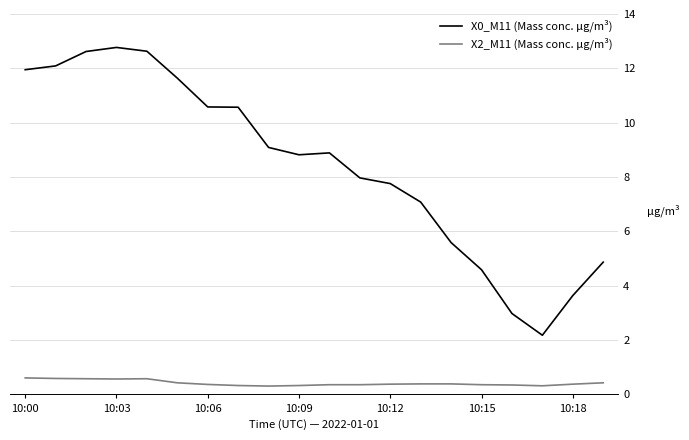

True or false: X2_M11 (Mass conc. μg/m³) and X0_M11 (Mass conc. μg/m³) intersect in this chart.

False